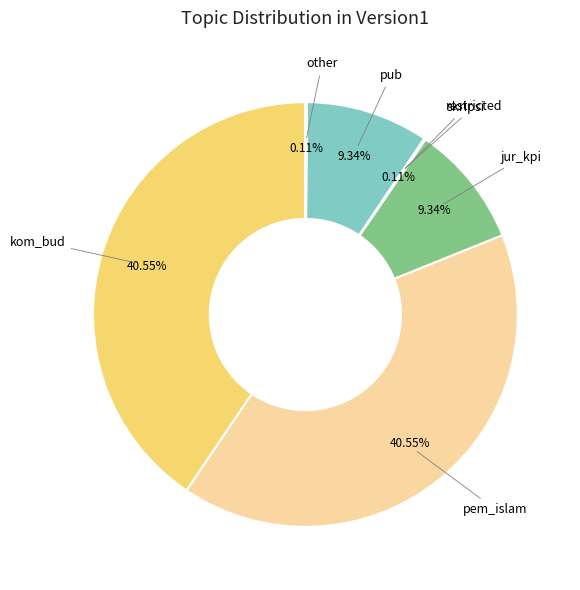

Does any single category account for the majority?

No